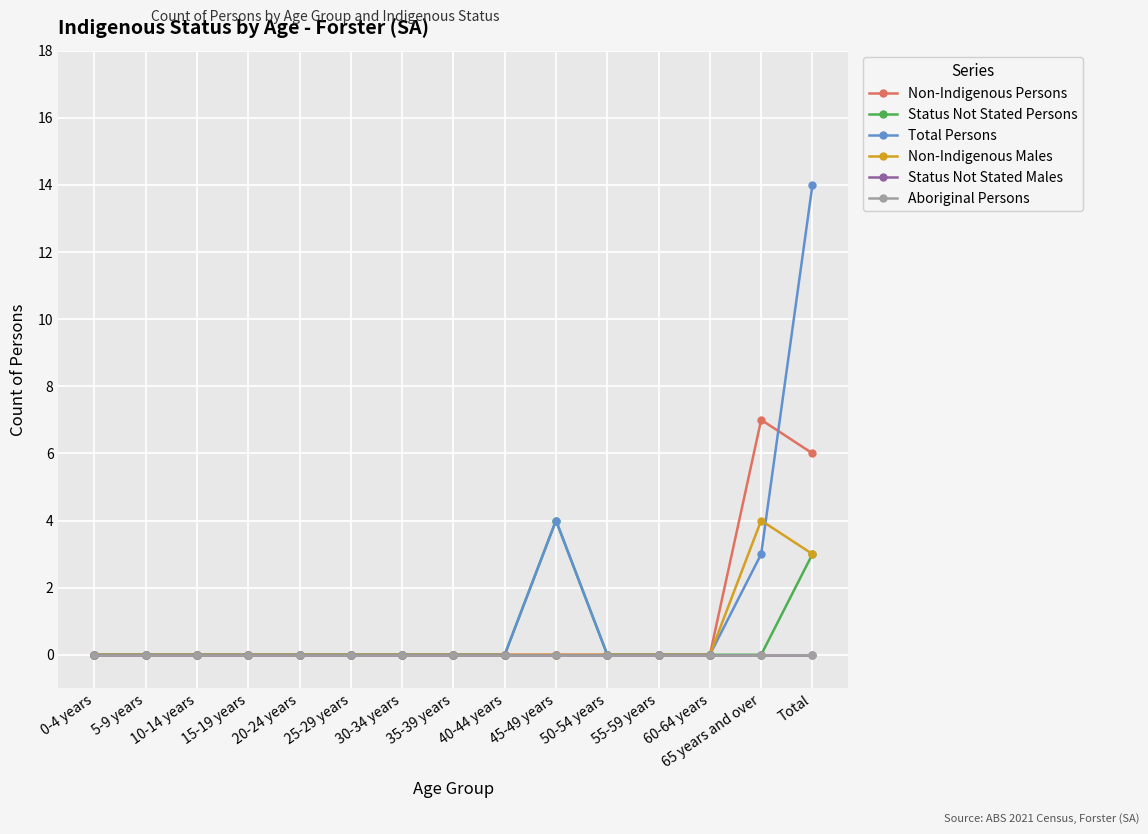

Is the value of Status Not Stated Persons at 5-9 years greater than the value of Status Not Stated Males at 60-64 years?

No